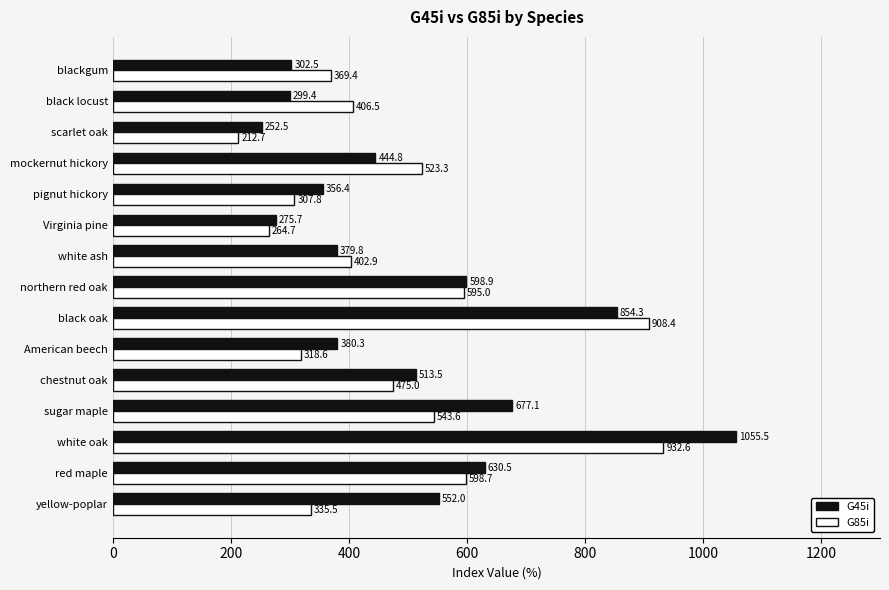

What is the difference between the maximum and minimum values in the G85i series?

719.9